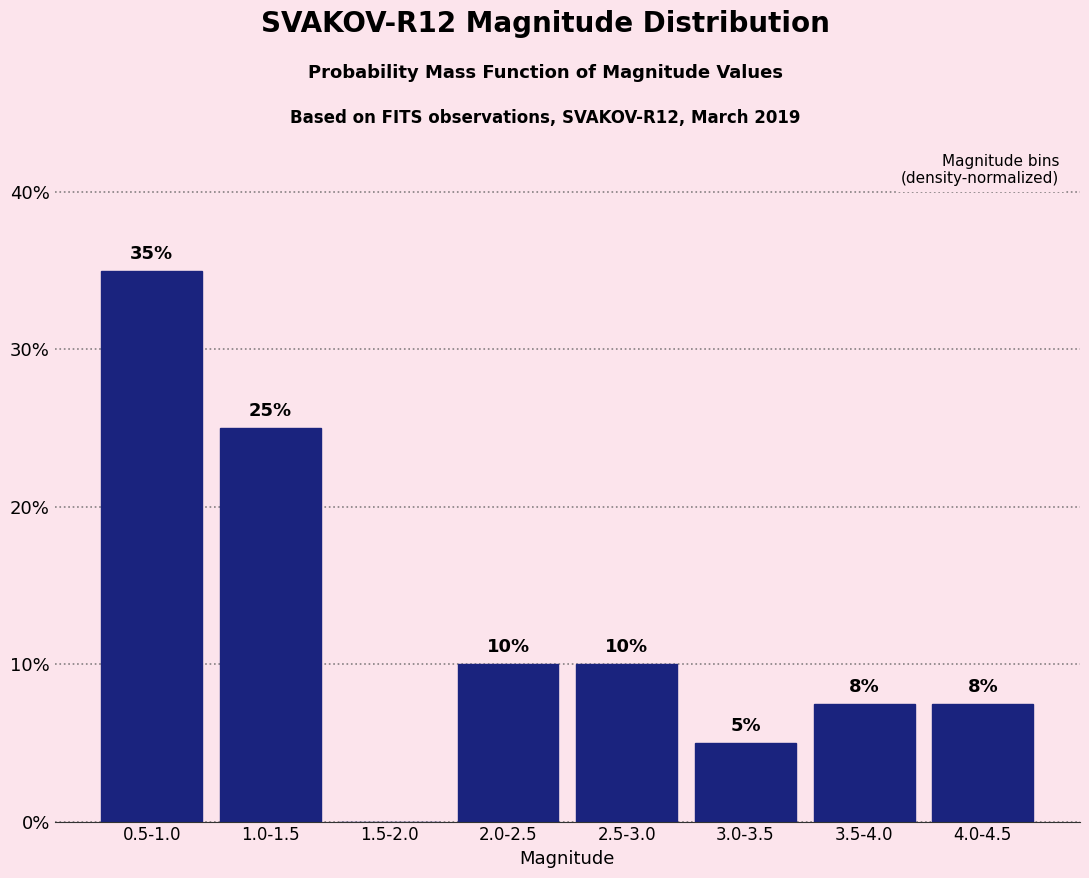

Which label corresponds to the largest value in the chart?

0.5-1.0